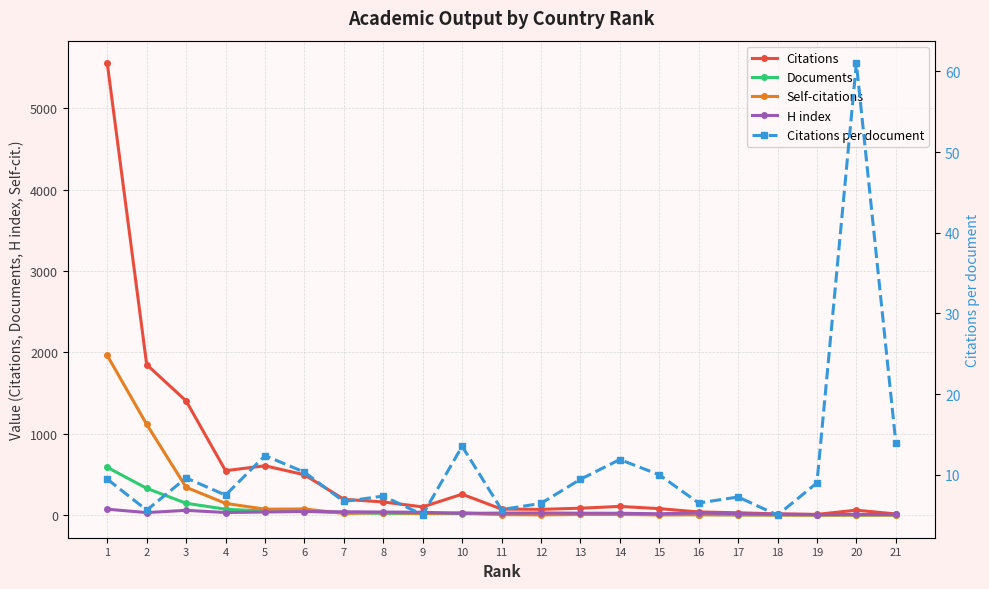

What is the value of the Citations point at the 1st from the left?

5551.0